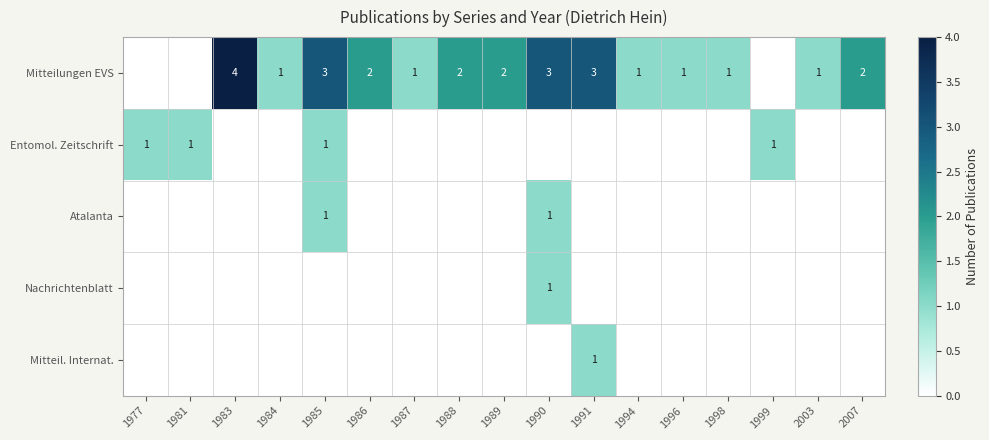

The value of Mitteilungen EVS at 1989 is 2. True or false?

True